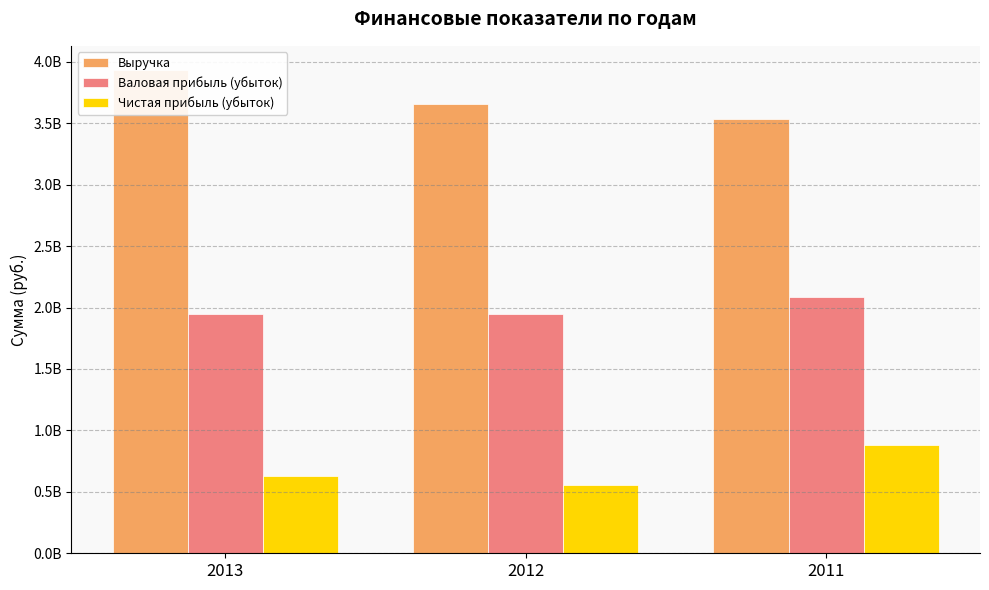

What is the sum of the Валовая прибыль (убыток) values at 2013 and 2012?

3902196322